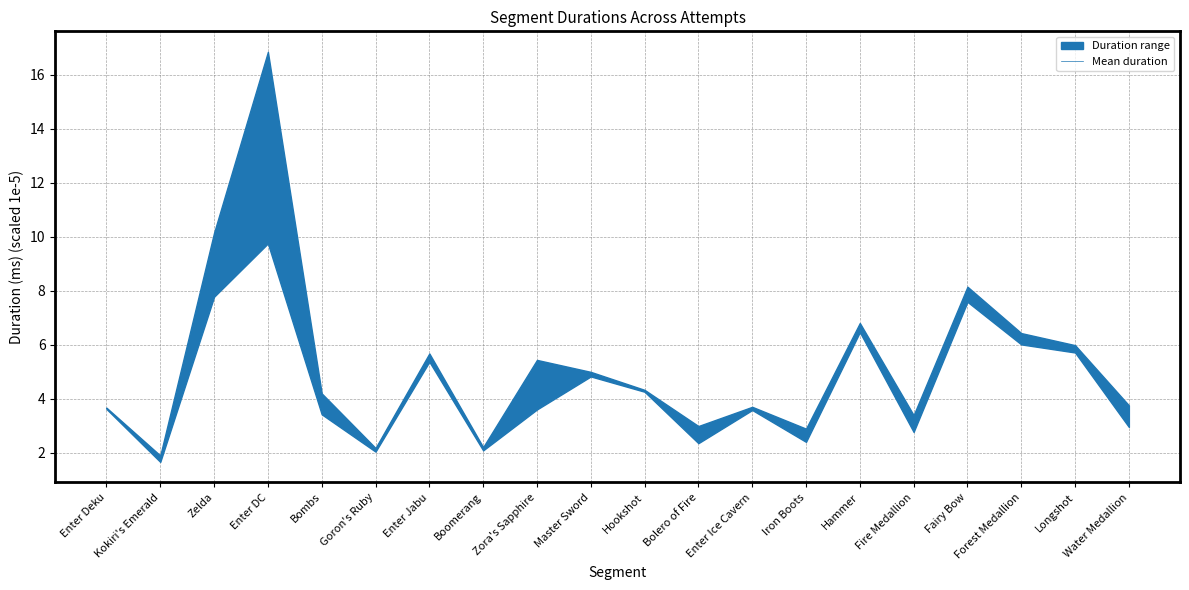

The chart shows a value of 3.1 at Fire Medallion. True or false?

True